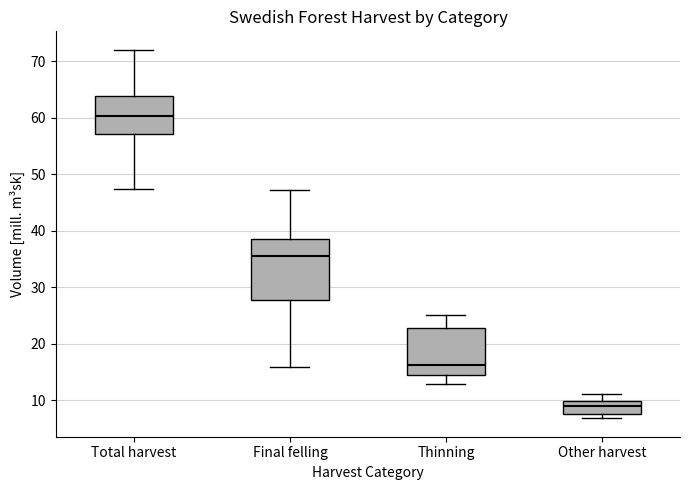

Reading left to right, read every box against the y-axis: the position of its median line, the range the box covers, and the ends of its whiskers. The values are not printed on the chart, so give them approximately, as read against the axis.

Total harvest: median 60, box 57 to 64, whiskers 47 to 72
Final felling: median 36, box 28 to 39, whiskers 16 to 47
Thinning: median 16, box 14 to 23, whiskers 13 to 25
Other harvest: median 9, box 8 to 10, whiskers 7 to 11